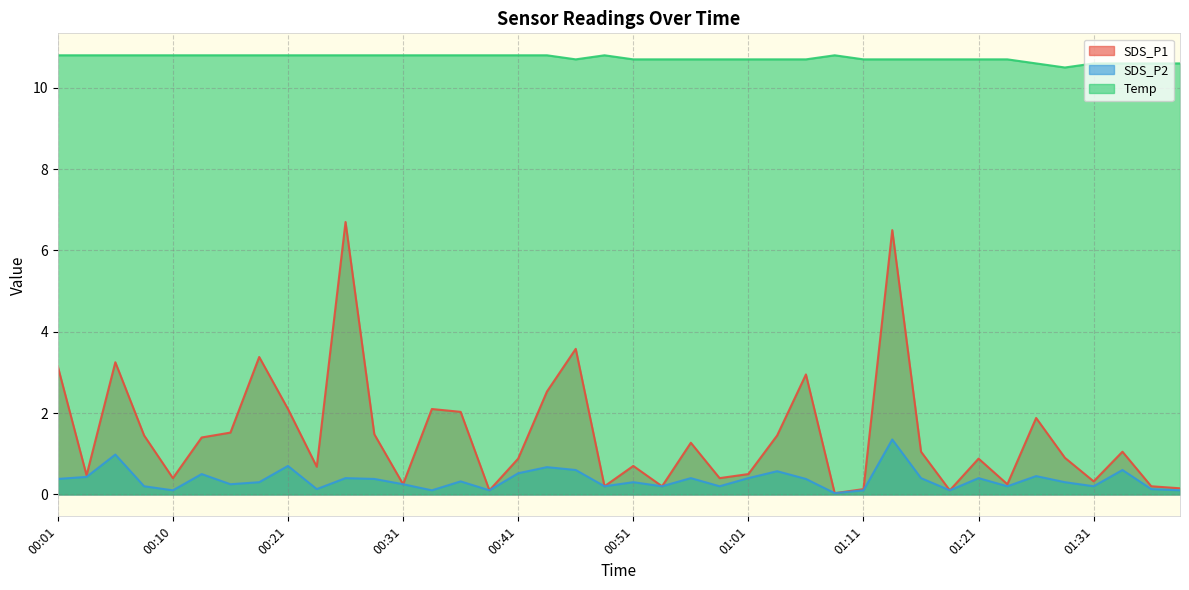

Rank the series by their maximum value, from lowest to highest.

SDS_P2, SDS_P1, Temp